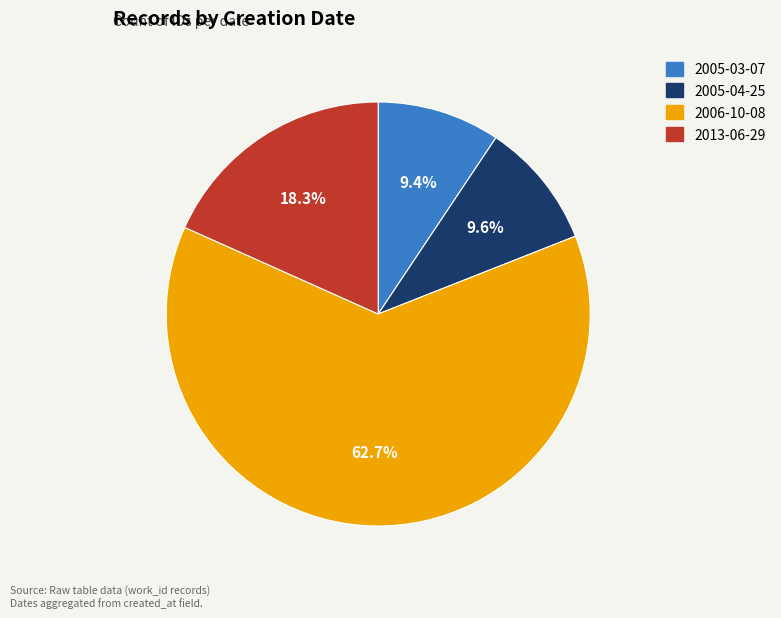

To the nearest percent, what percentage of the pie is 2005-03-07?

9%